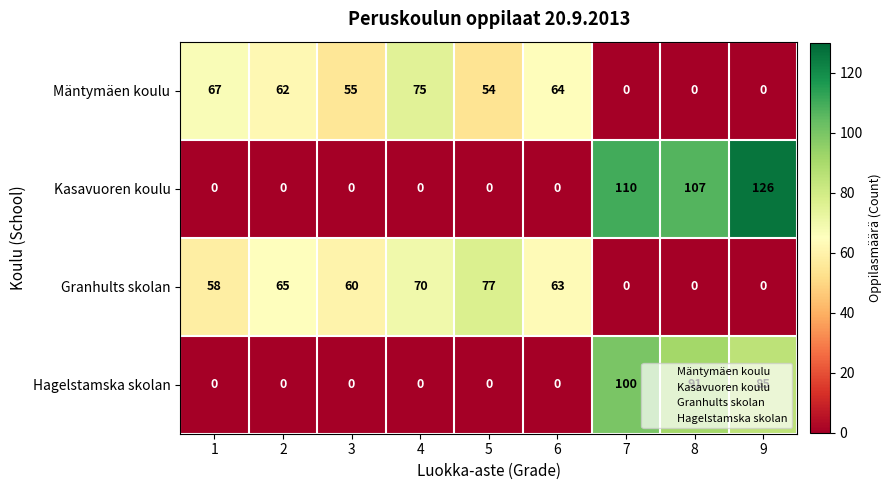

Which series has the widest spread of values?

Kasavuoren koulu